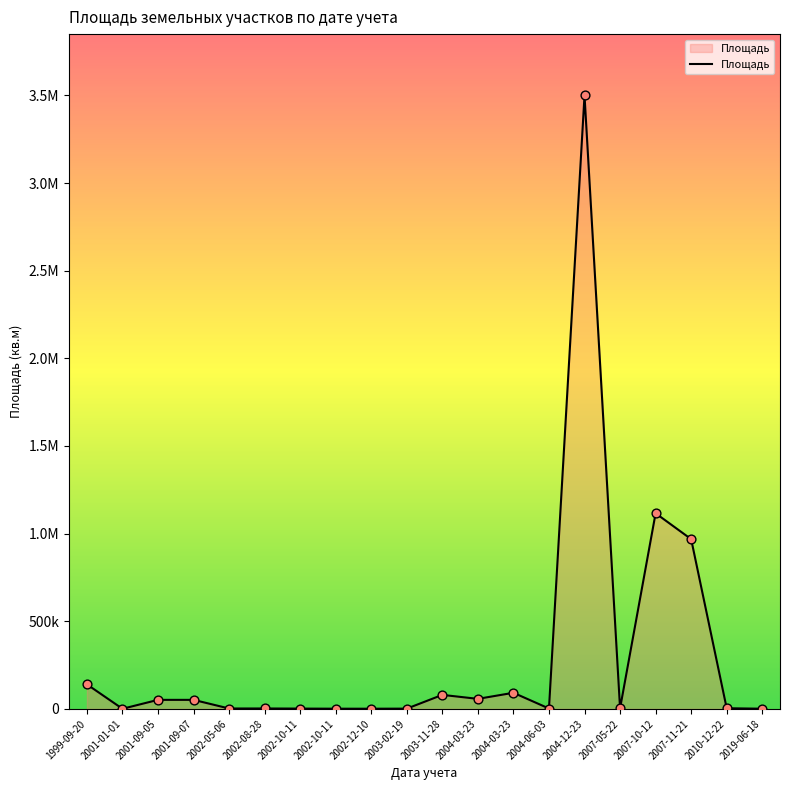

Does the chart have visible grid lines?

No